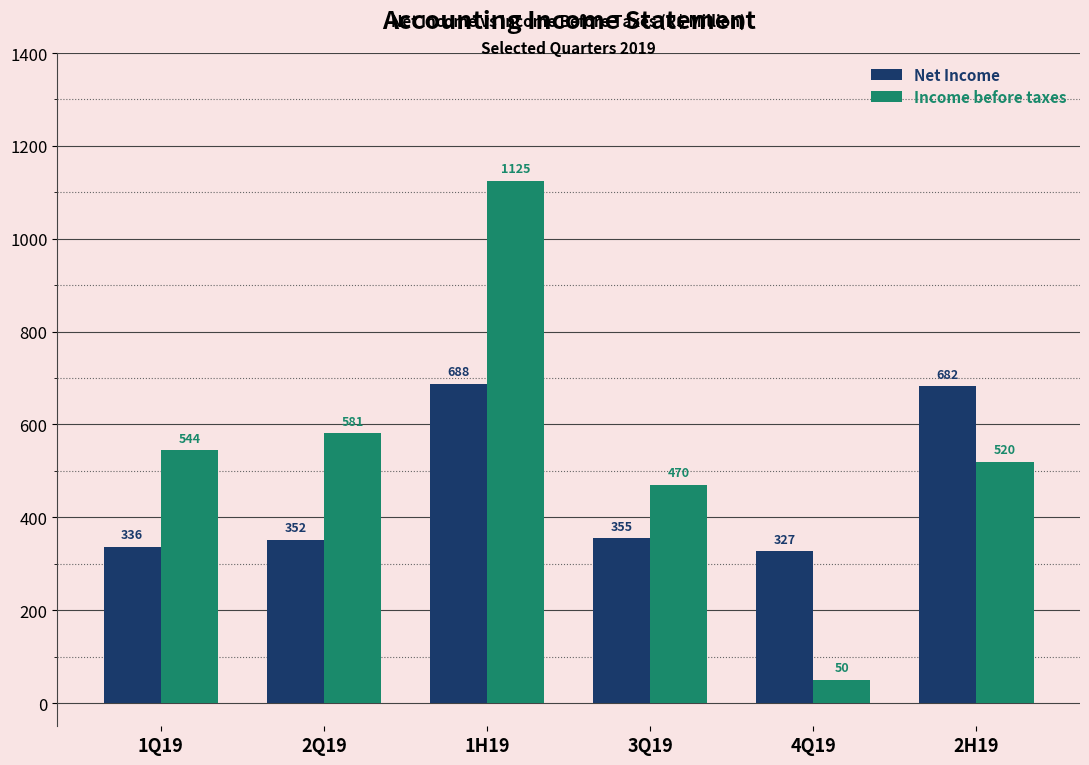

At 1Q19, list the series in order from largest to smallest.

Income before taxes, Net Income